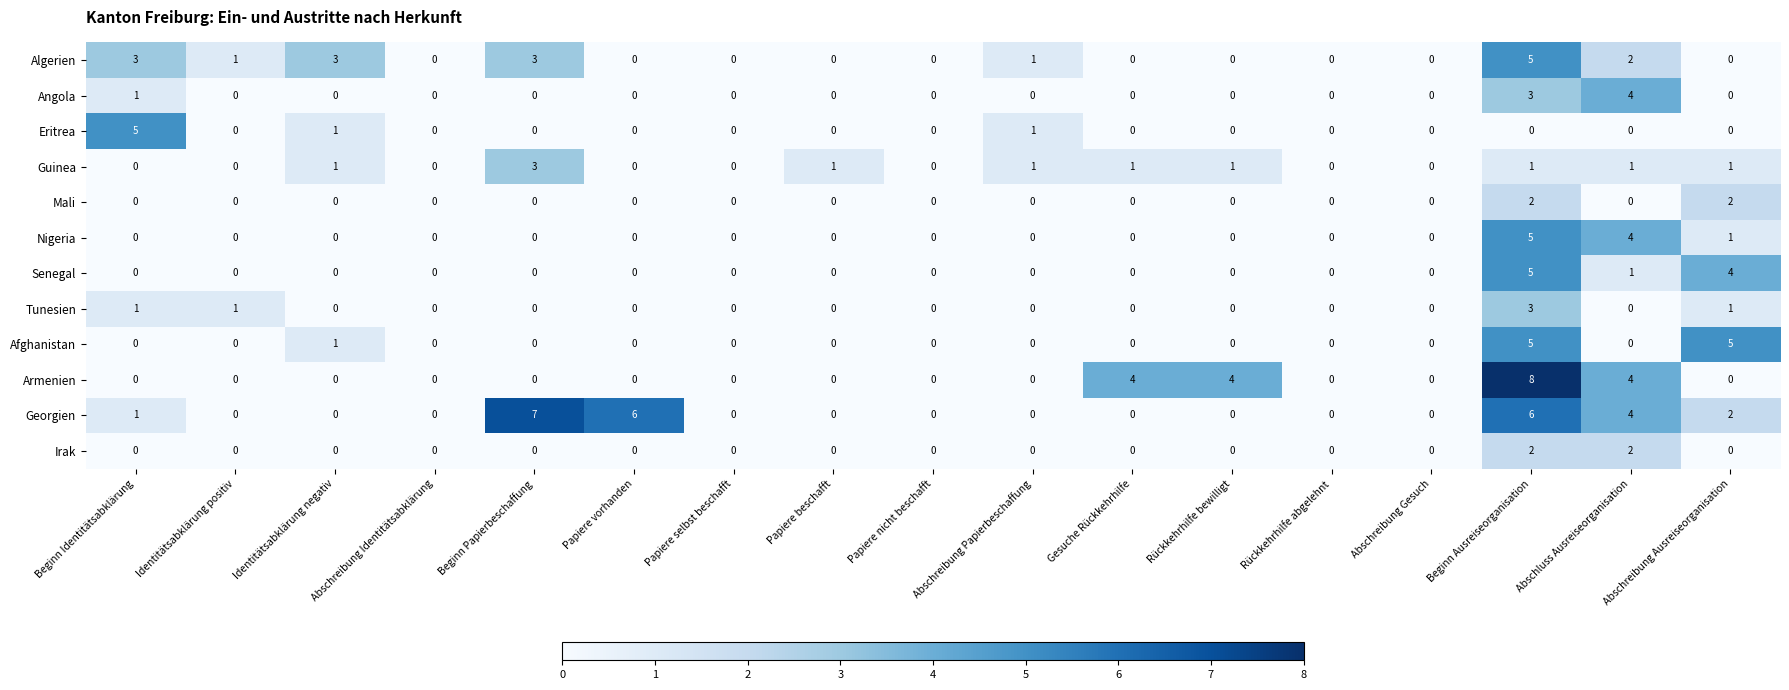

Is it true that Algerien equals 2 at Abschreibung Identitätsabklärung?

False